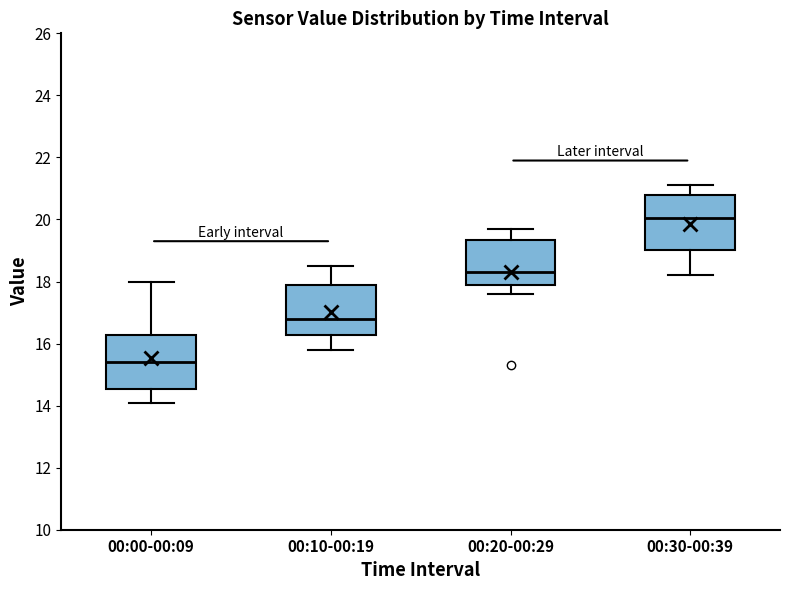

Reading left to right, read every box against the y-axis: the position of its median line, the range the box covers, and the ends of its whiskers. The values are not printed on the chart, so give them approximately, as read against the axis.

00:00-00:09: median 15.4, box 14.6 to 16.2, whiskers 14.2 to 18.0
00:10-00:19: median 16.8, box 16.2 to 18.0, whiskers 15.8 to 18.6
00:20-00:29: median 18.4, box 17.8 to 19.4, whiskers 17.6 to 19.8
00:30-00:39: median 20.0, box 19.0 to 20.8, whiskers 18.2 to 21.2